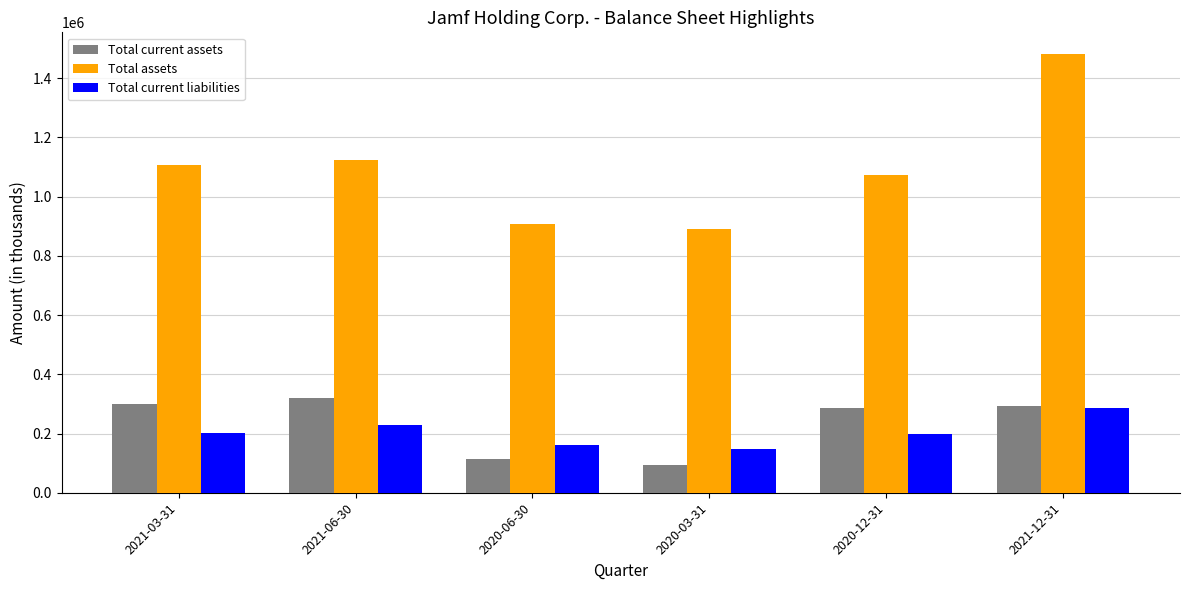

How many bars are there in total?

18